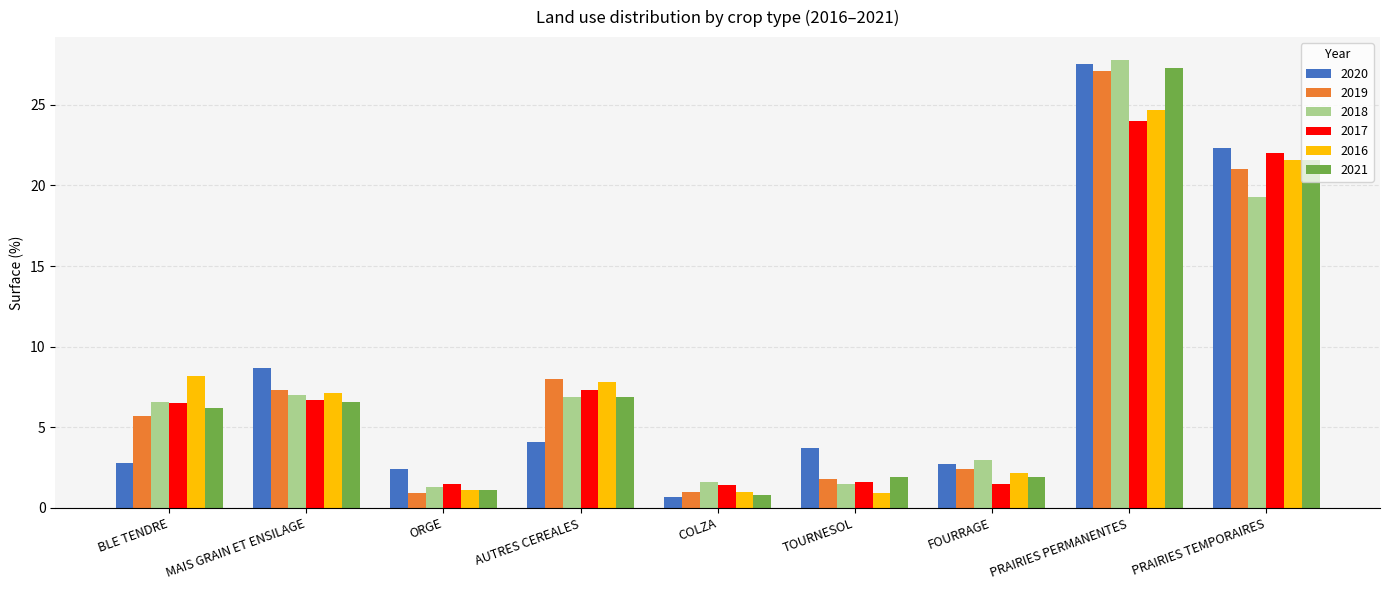

What is the highest value of the 2021 series?

27.3